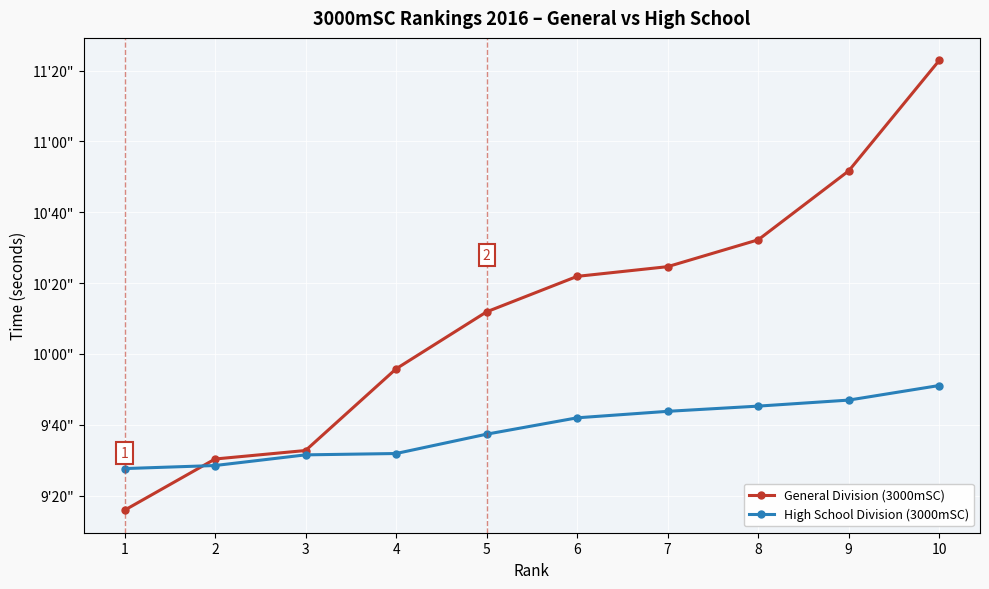

What is the average value of the General Division (3000mSC) series?

612.0